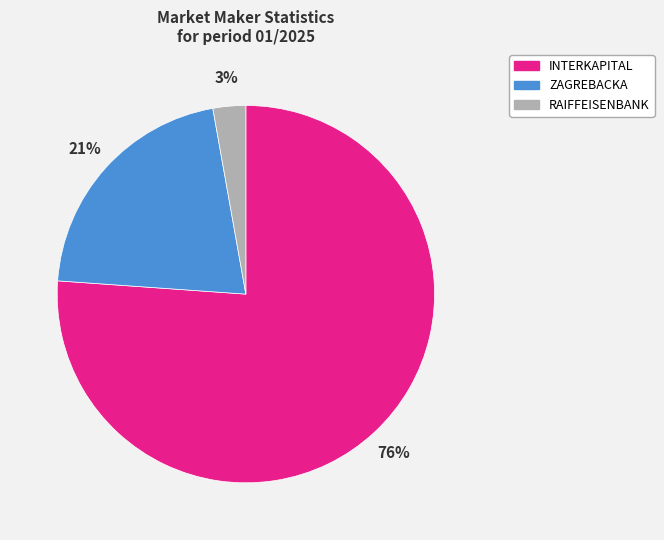

Is there any slice that represents more than half of the pie?

Yes